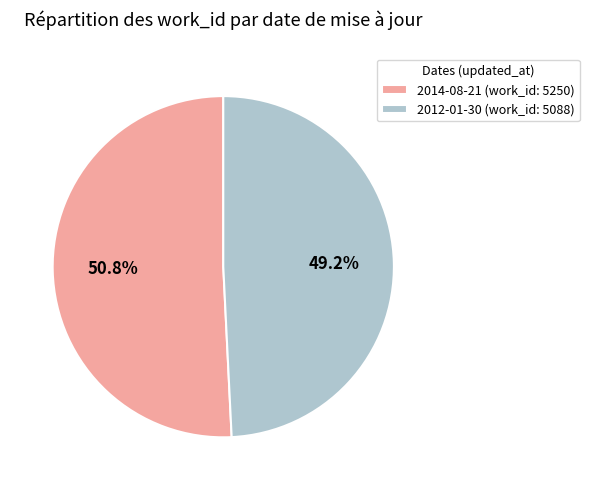

To the nearest percent, what is the combined percentage of 2014-08-21 and 2012-01-30?

100%